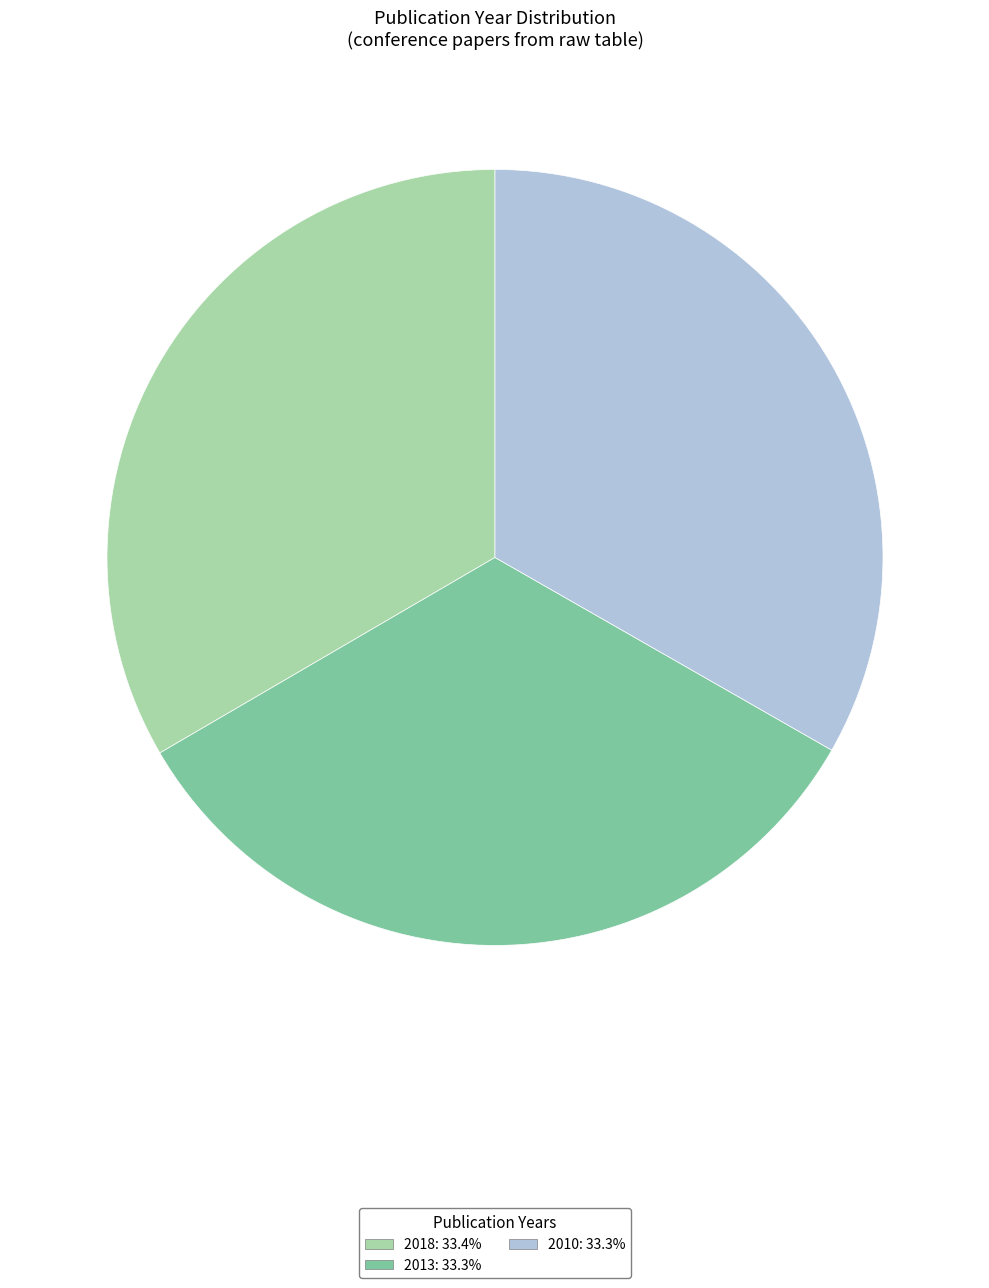

The 2013 slice represents 33% of the pie. True or false?

True